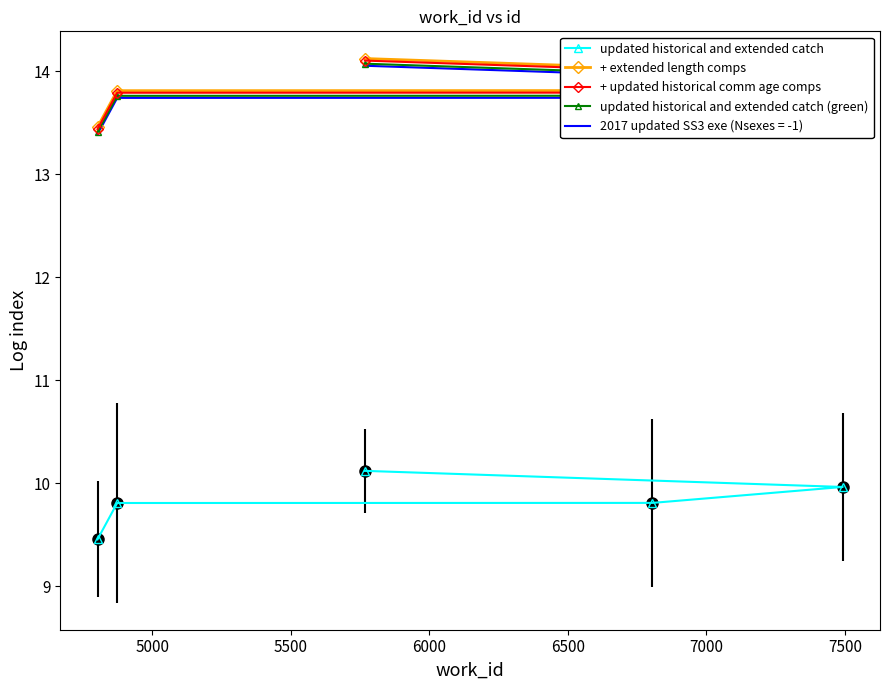

What is the difference between the highest and lowest values at 6500?

4.0